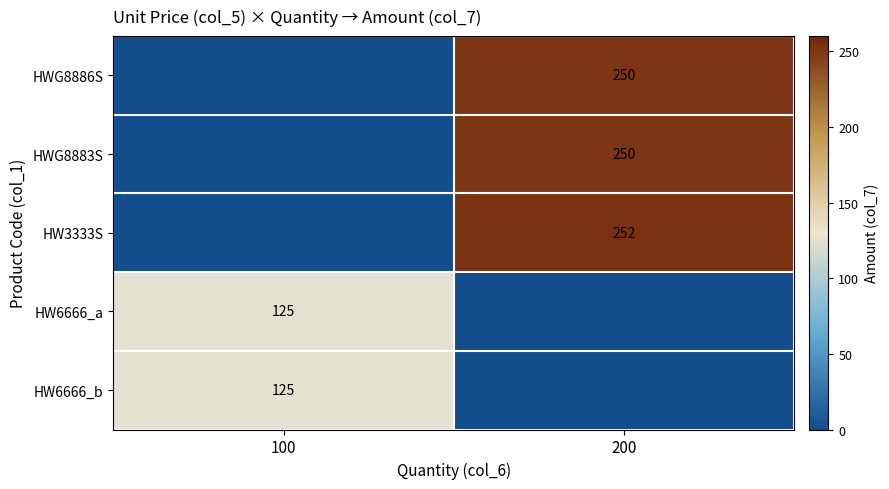

True or false: HW6666_b has a value of 125 at 100.

True